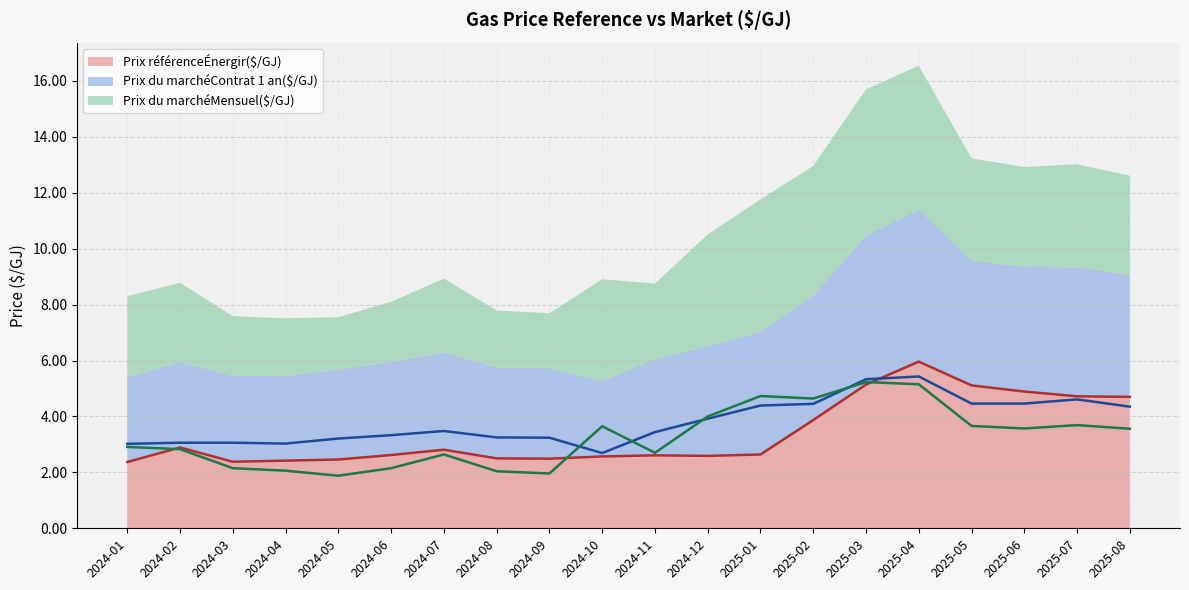

Does the chart display data point markers on the line(s)?

No